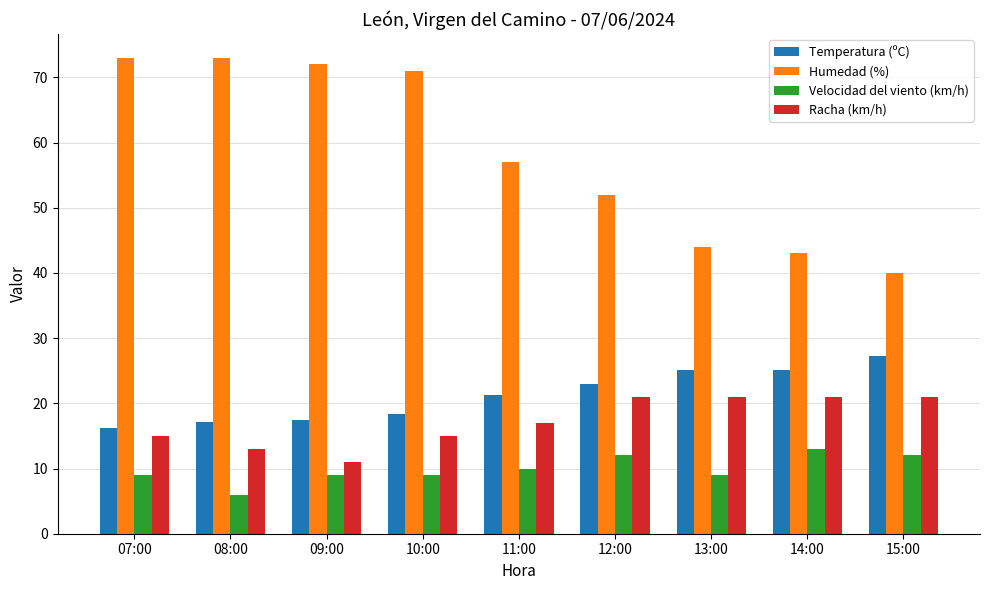

The Temperatura (ºC) series shows 17.1 at 08:00. True or false?

True